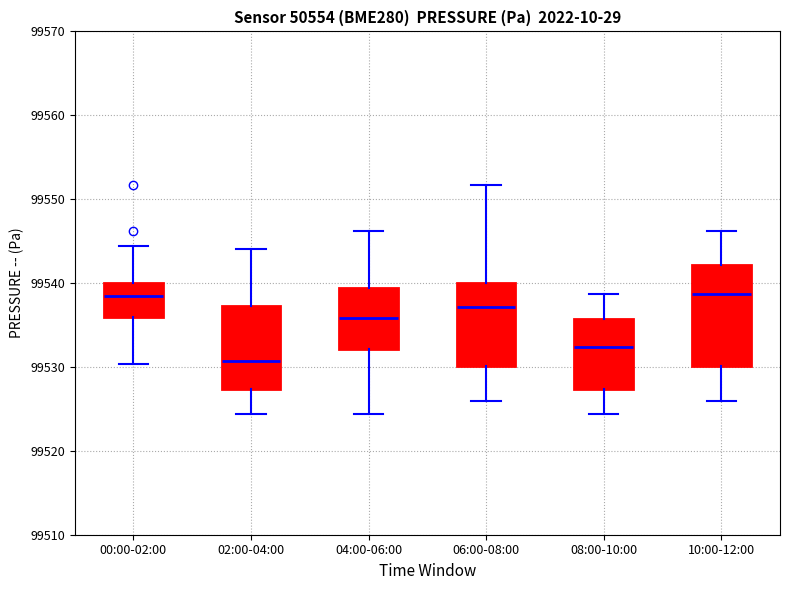

Which box is the tallest, from its lower edge to its upper edge?

10:00-12:00